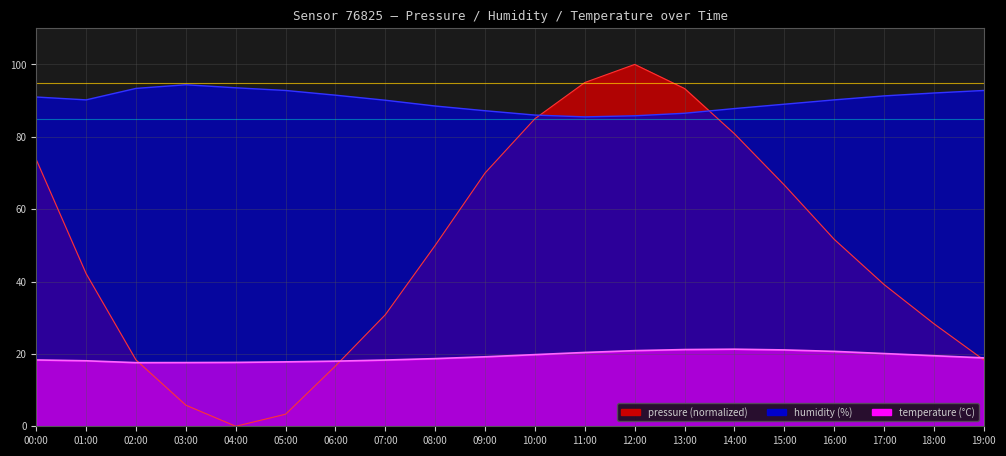

What is the spread (max minus min) of values at 04:00?

93.5